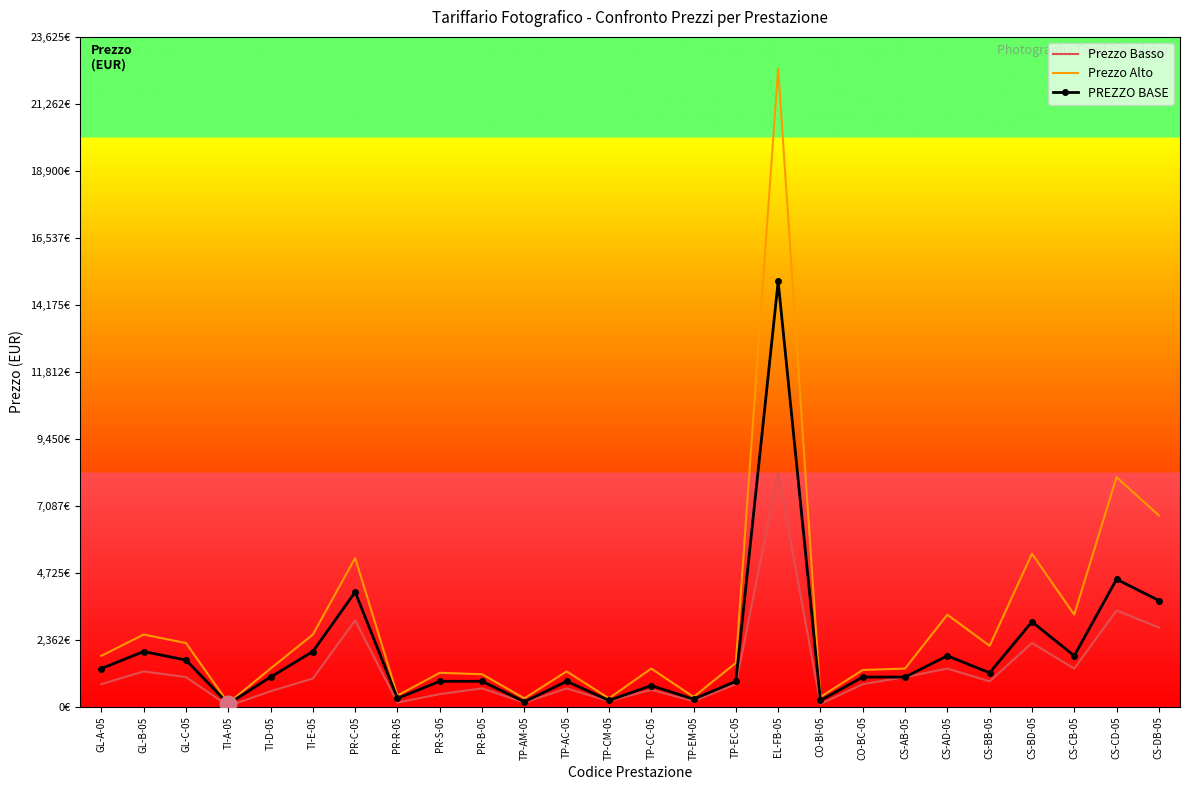

Between TP-CM-05 and TP-CC-05, which is larger?

TP-CC-05